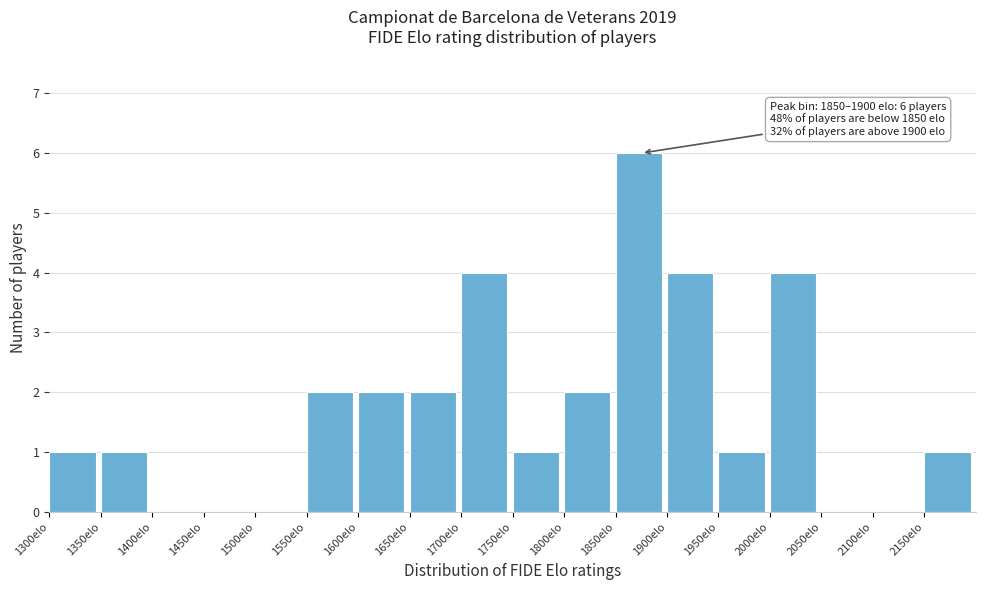

Over which range of the x-axis is the bar tallest?

1850 to 1900